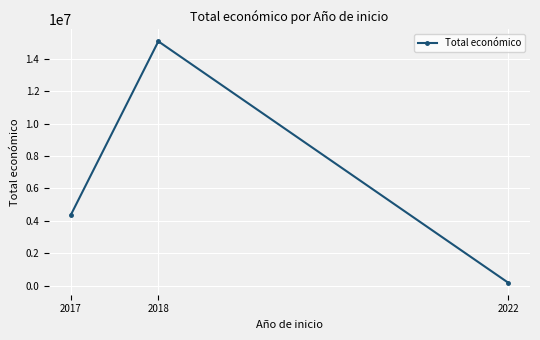

Rank the categories by value from highest to lowest.

2018, 2017, 2022